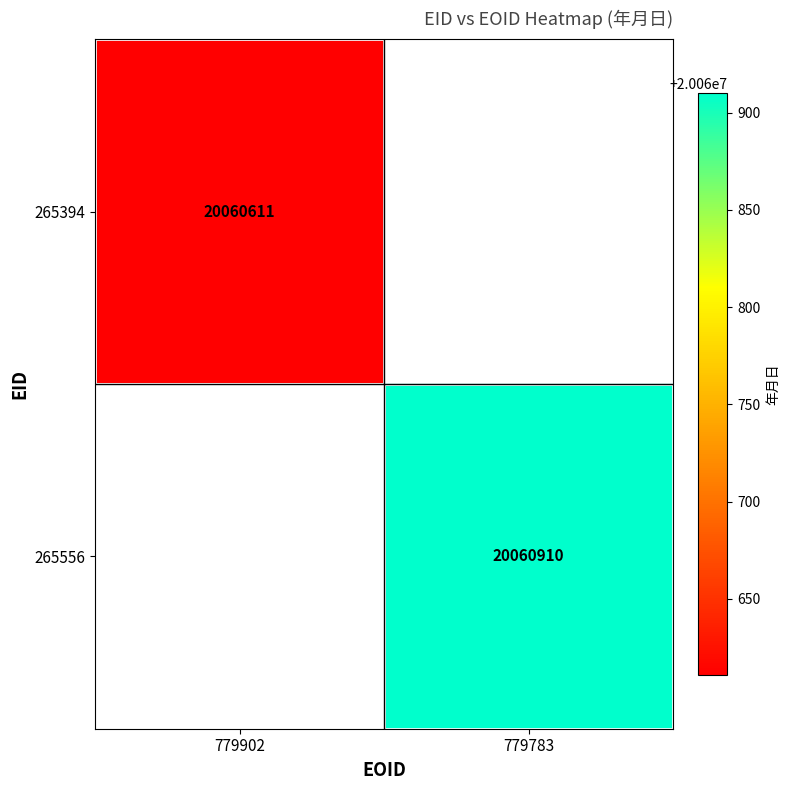

Is it true that 265556 equals 20060910 at 779783?

True